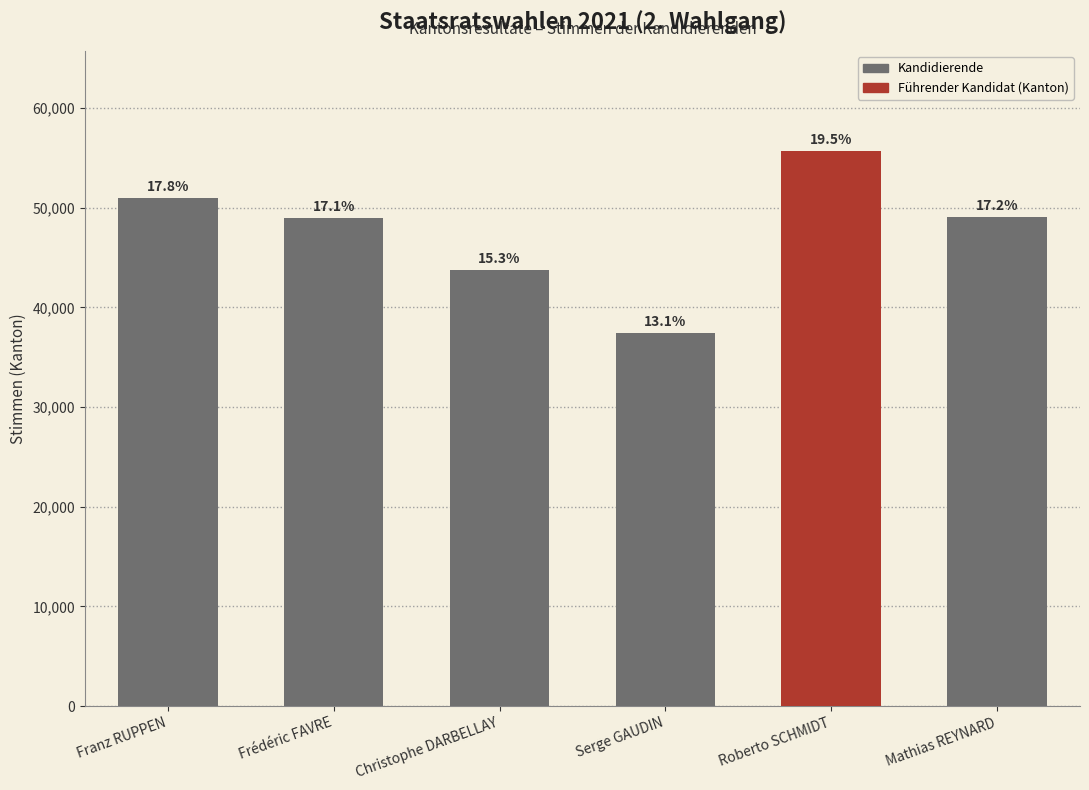

At which label does the data first exceed 48990?

Franz RUPPEN